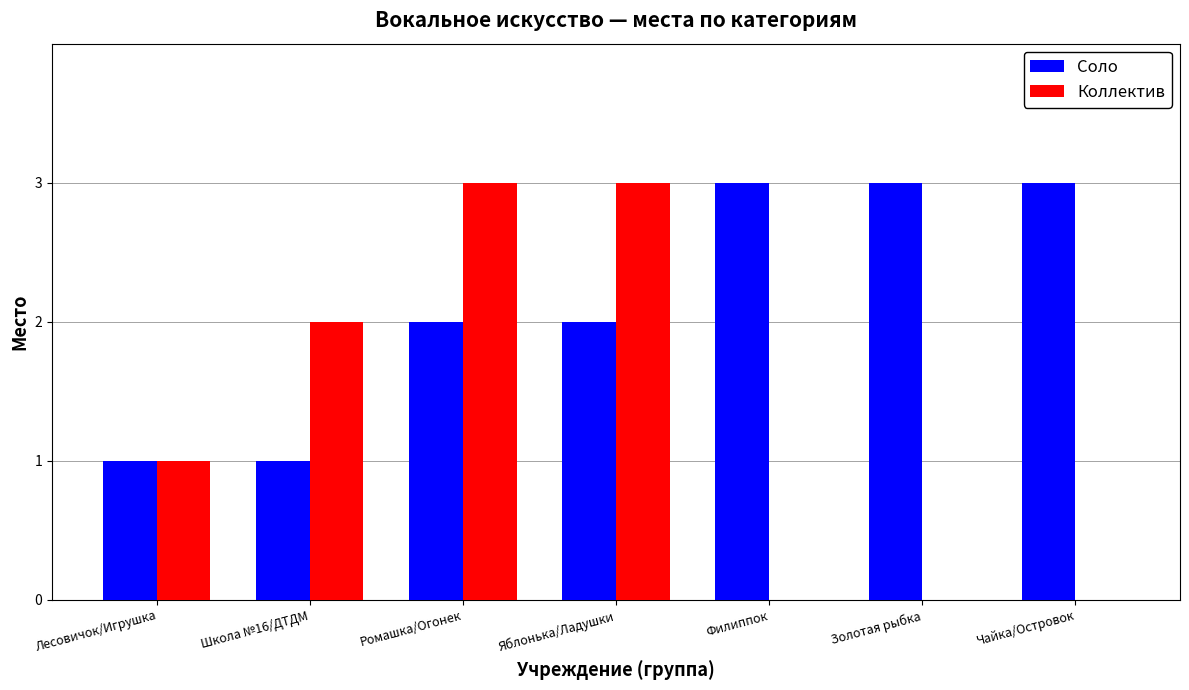

Between Яблонька/Ладушки and Золотая рыбка, which series saw the biggest shift?

Коллектив